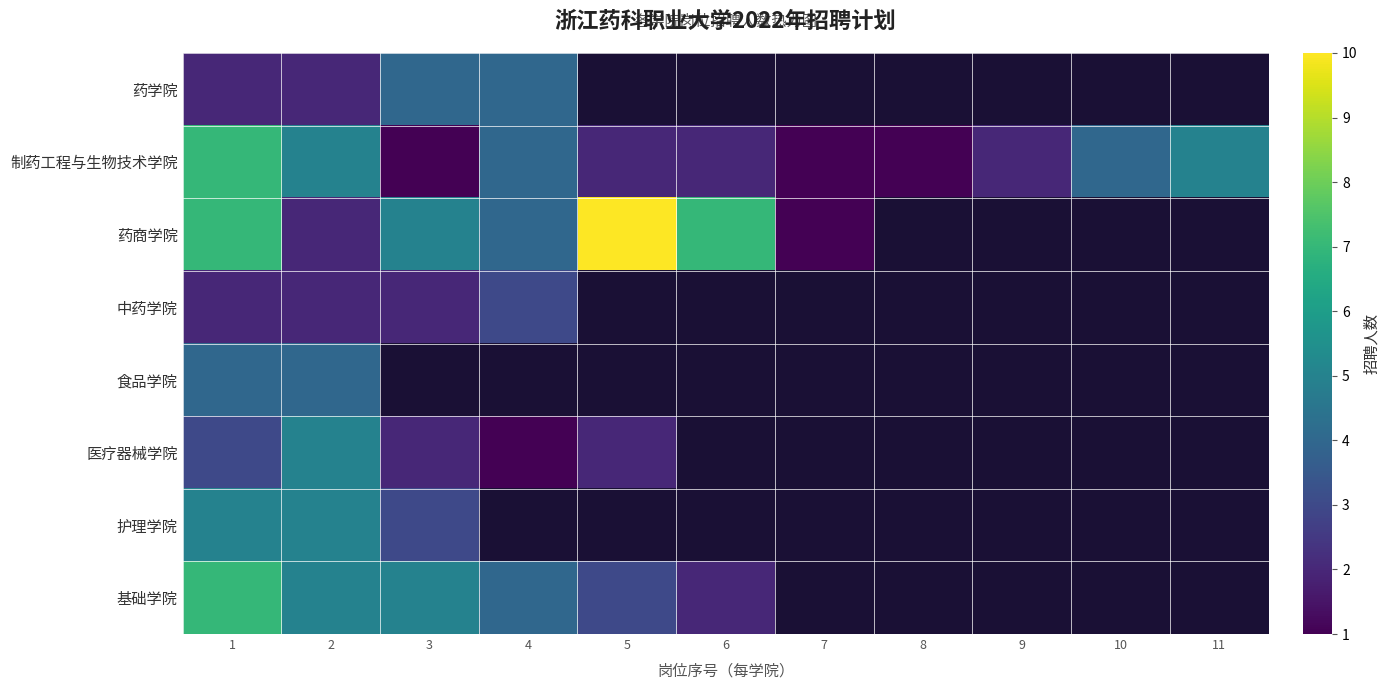

Which category has the highest value across all series?

5